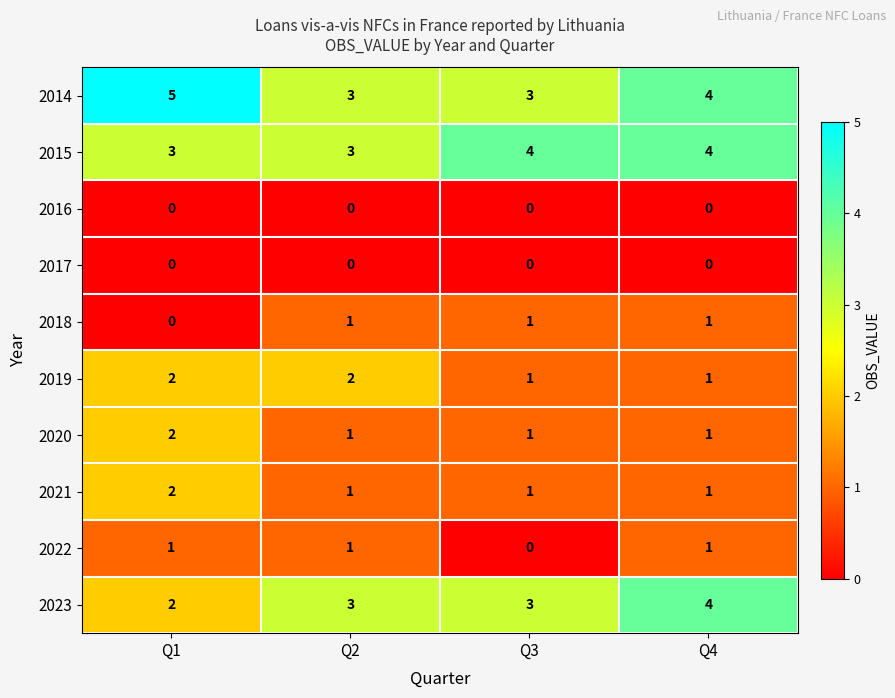

Count the 2023 values in the range 3 to 4.

3